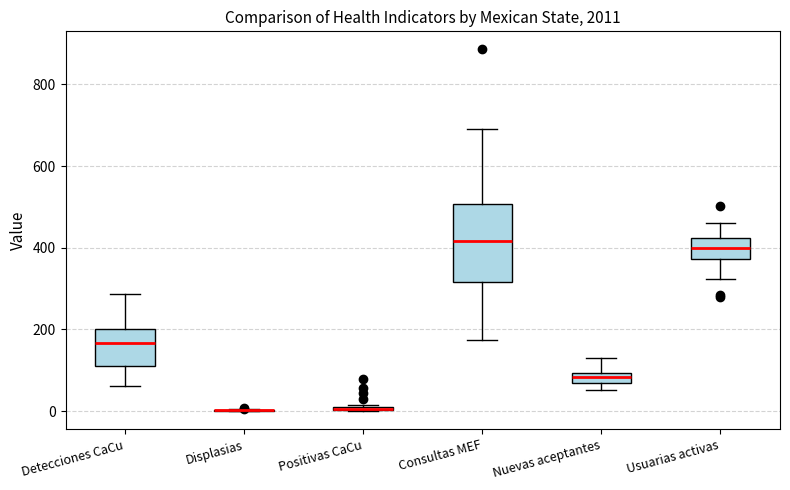

Which box is the tallest, from its lower edge to its upper edge?

Consultas MEF